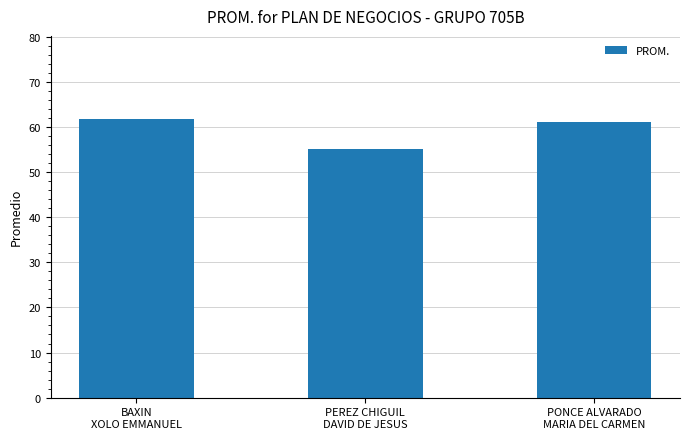

Which has a higher value, PEREZ CHIGUIL
DAVID DE JESUS or BAXIN
XOLO EMMANUEL?

BAXIN
XOLO EMMANUEL